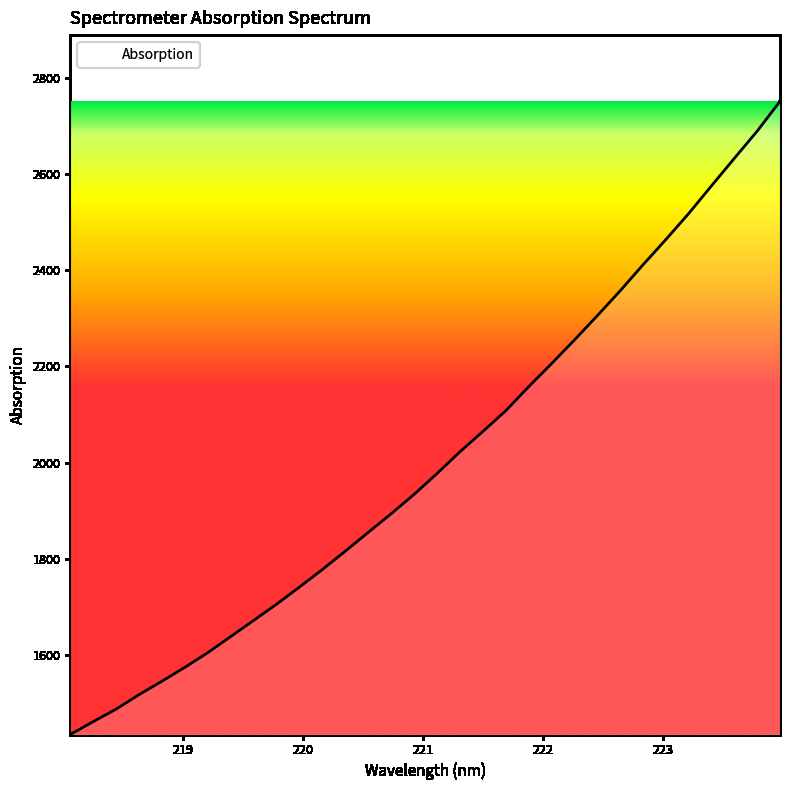

What is the maximum value shown in the chart?

2750.7